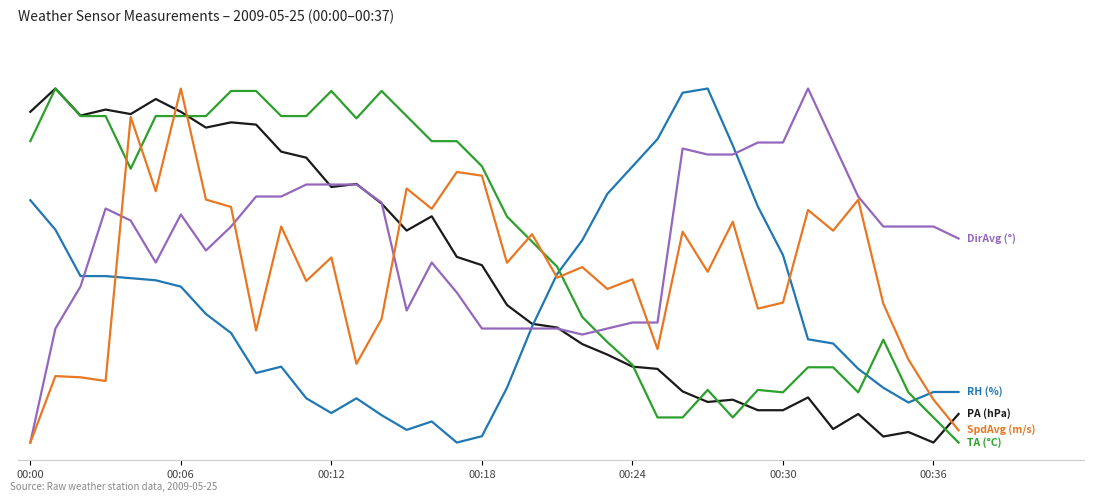

Does the chart have visible grid lines?

Yes